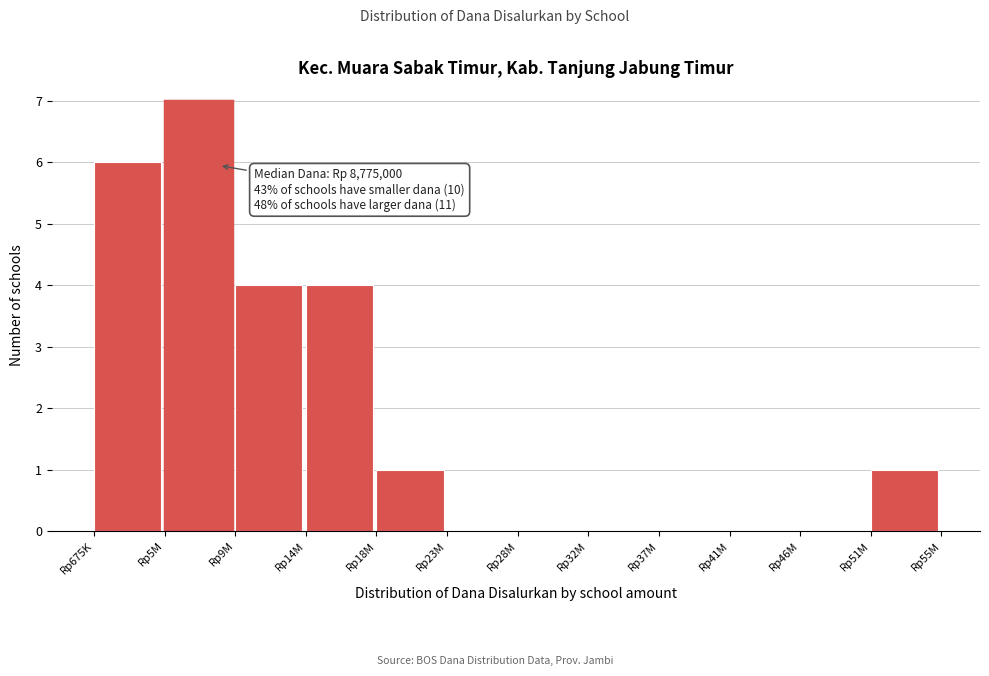

Reading left to right, extract all data points from this chart.

Rp675K=6	Rp5M=7	Rp9M=4	Rp14M=4	Rp18M=1	Rp23M=0	Rp28M=0	Rp32M=0	Rp37M=0	Rp41M=0	Rp46M=0	Rp51M=1